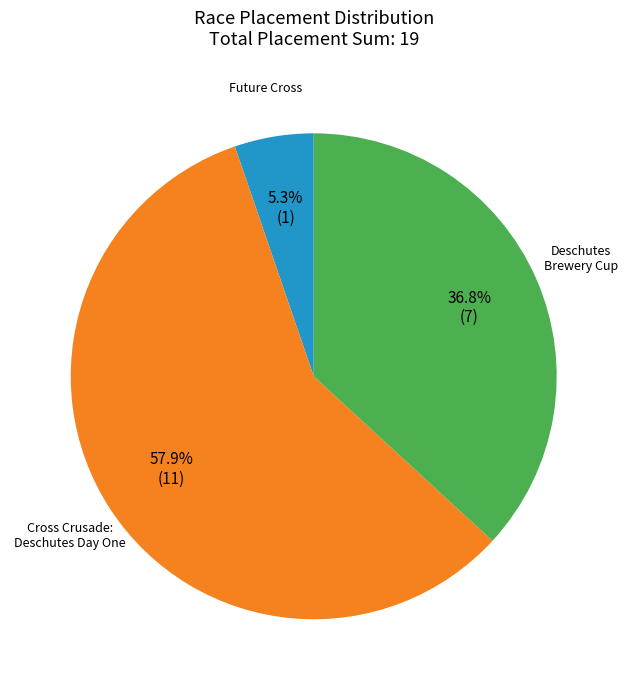

Count the number of slices in the pie.

3